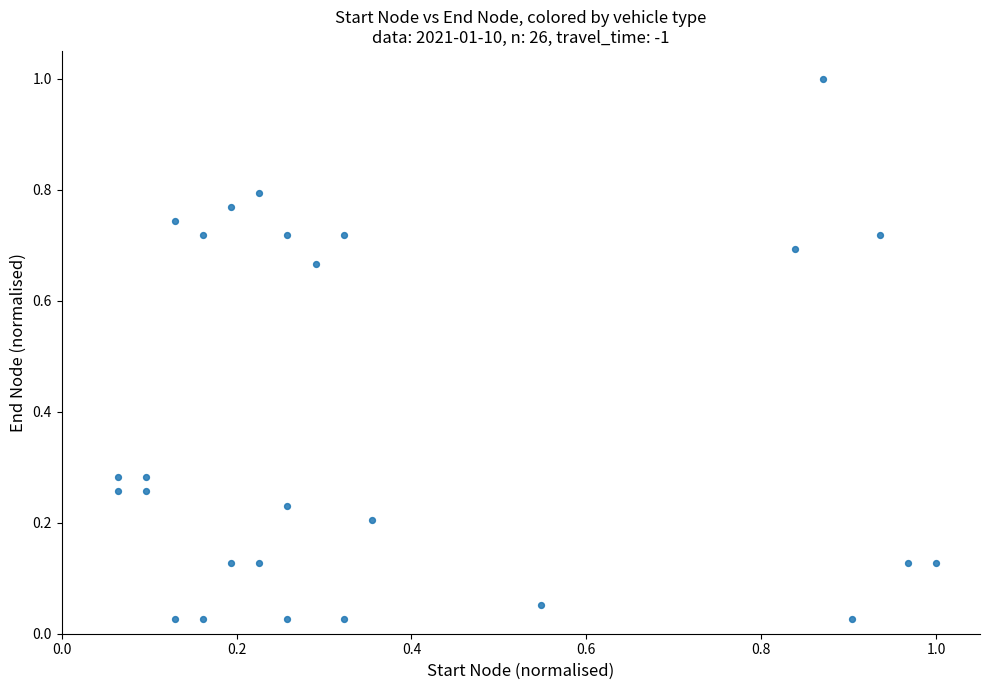

What is the range of X values (max minus min)?

0.9